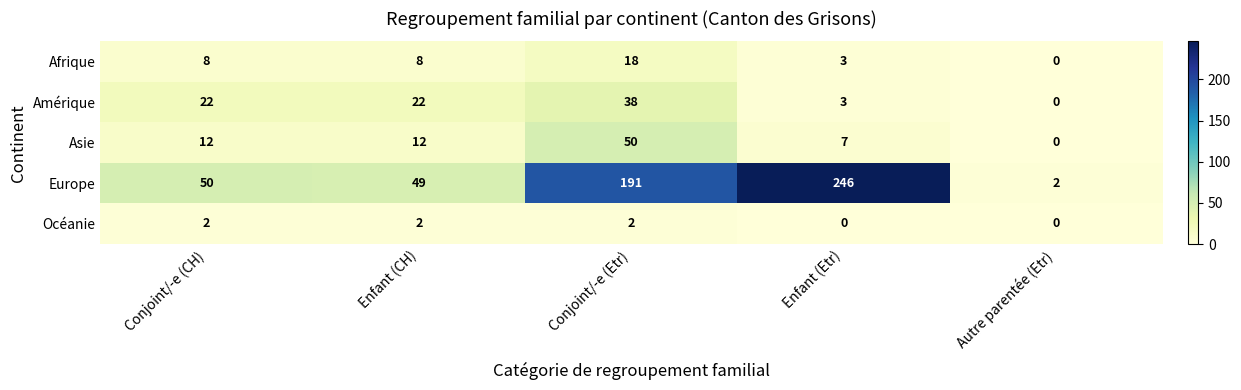

Which series has the largest range (max minus min)?

Europe